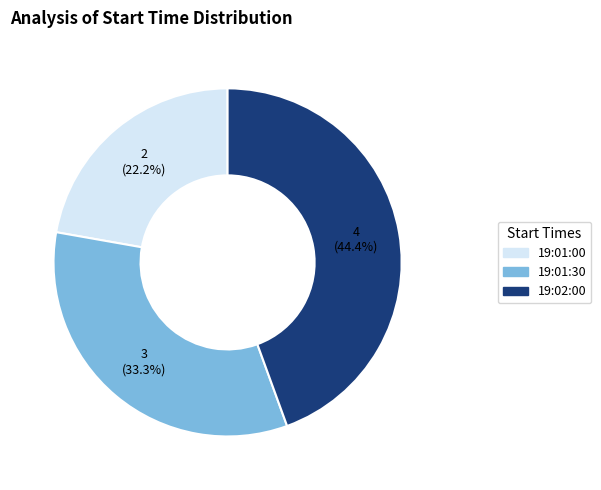

Which slice is the smallest?

19:01:00